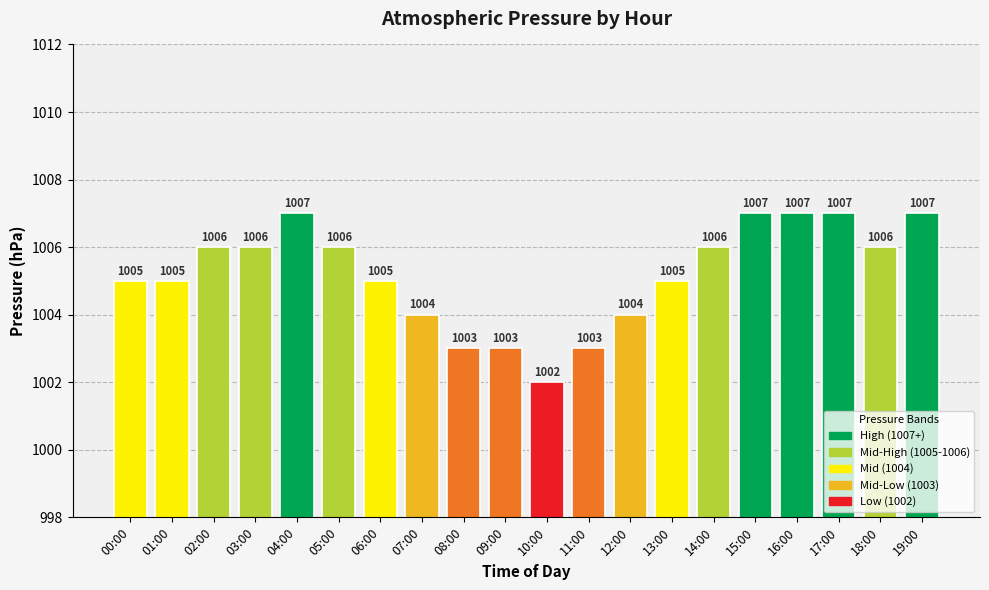

How many values are between 1004 and 1007?

16